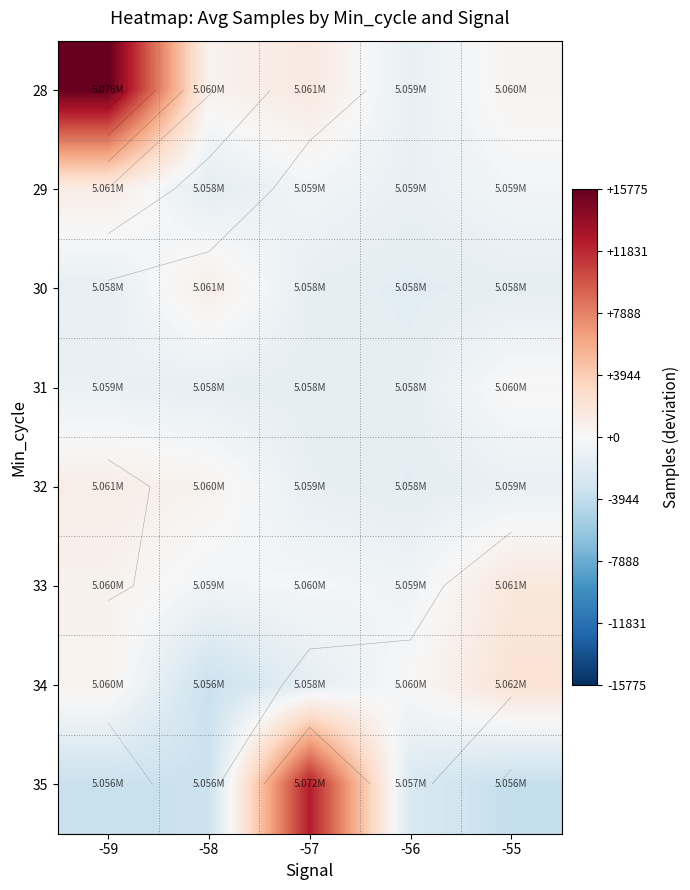

What is the approximate value of 34 at -58?

-3483.8